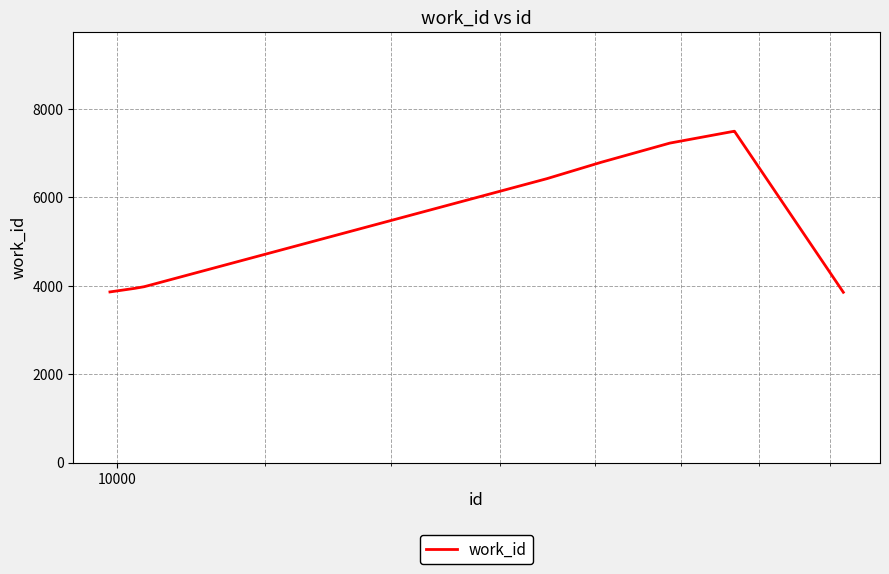

What is the smallest value displayed?

3853